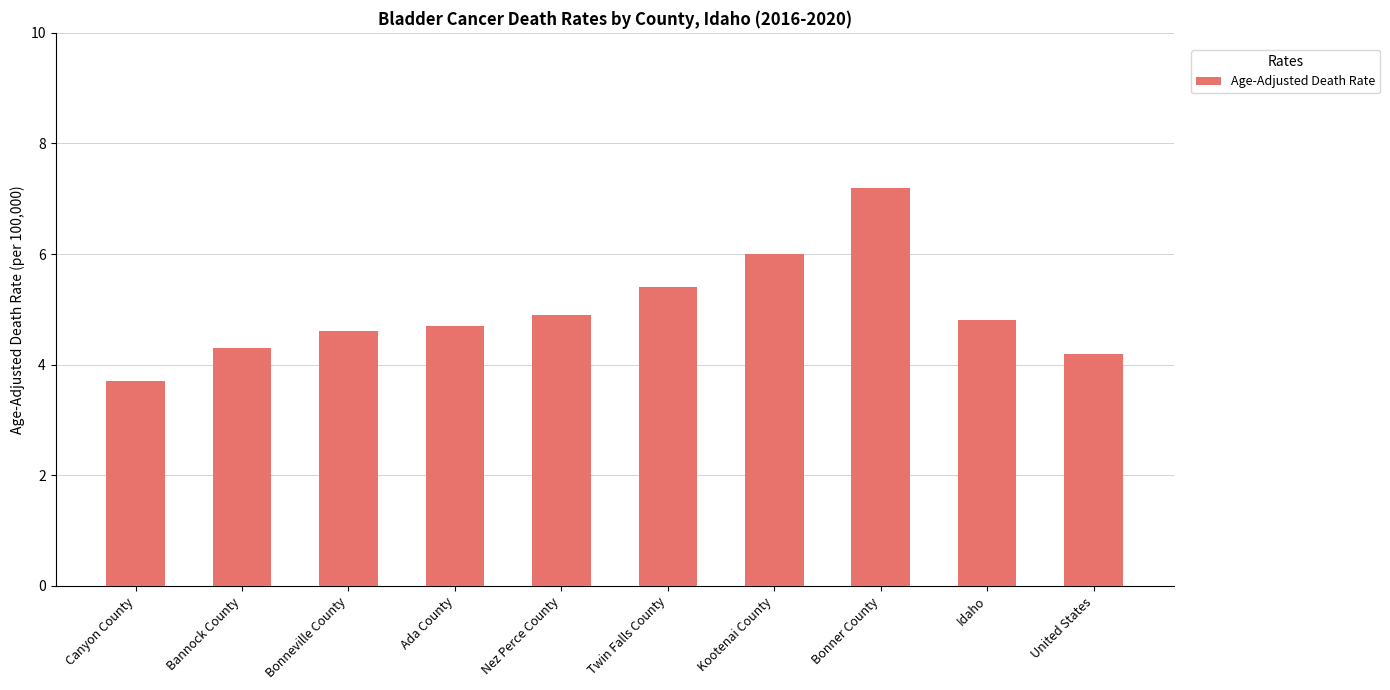

Does the chart contain any negative values?

No